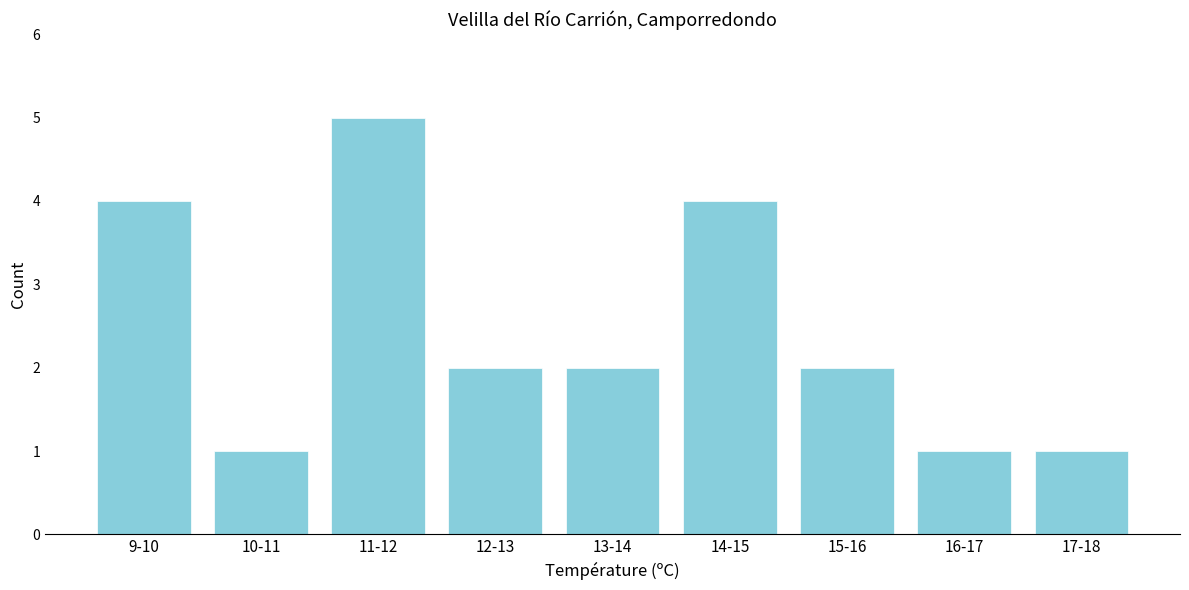

Reading left to right, list all the values displayed in this chart.

9-10=4	10-11=1	11-12=5	12-13=2	13-14=2	14-15=4	15-16=2	16-17=1	17-18=1